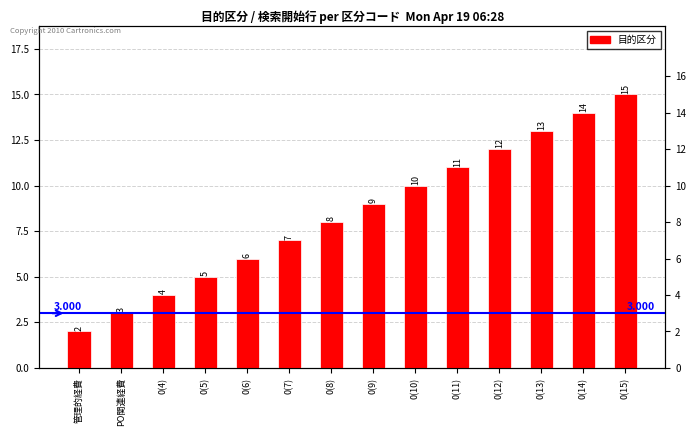

What position from the left is 0(11)?

10